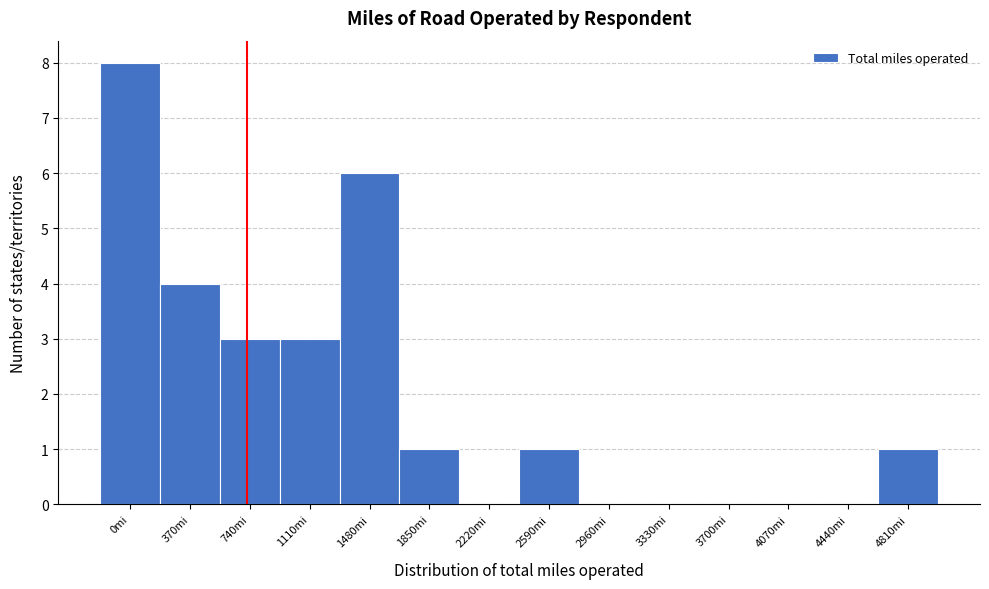

Reading left to right, what are all the values shown in this chart?

0mi=8	370mi=4	740mi=3	1110mi=3	1480mi=6	1850mi=1	2220mi=0	2590mi=1	2960mi=0	3330mi=0	3700mi=0	4070mi=0	4440mi=0	4810mi=1